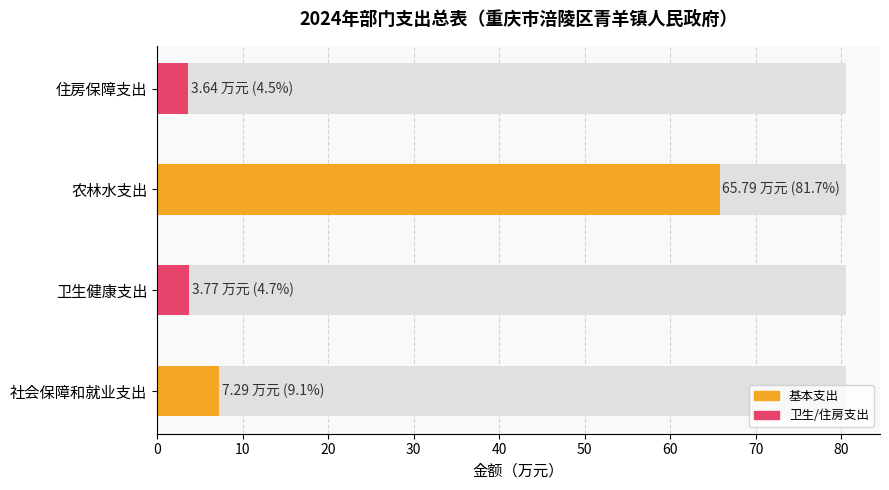

What is the minimum value shown in the chart?

3.6